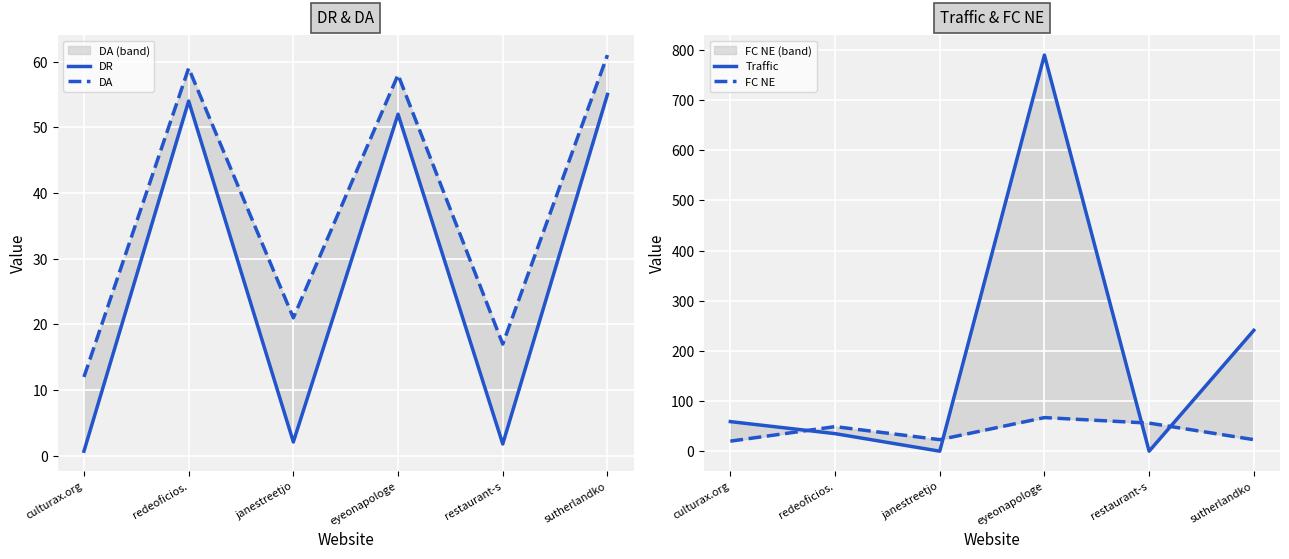

What is the difference between the DA values at restaurant-s and redeoficios.?

42.0